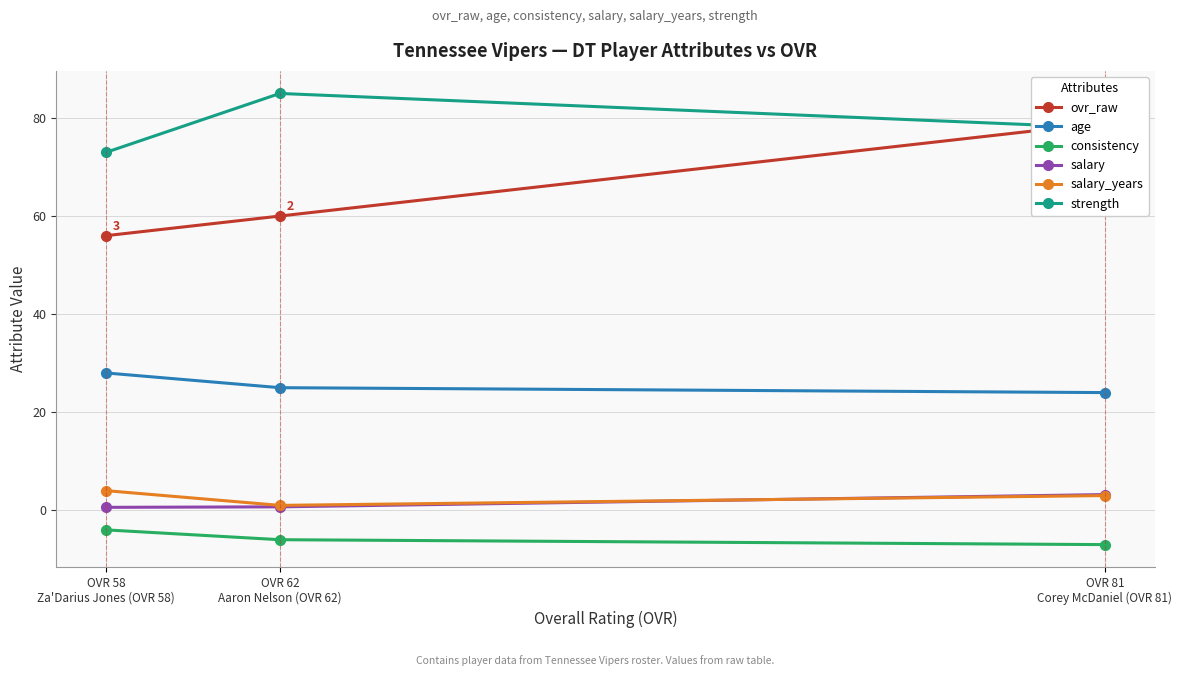

Does the chart display data point markers on the line(s)?

Yes